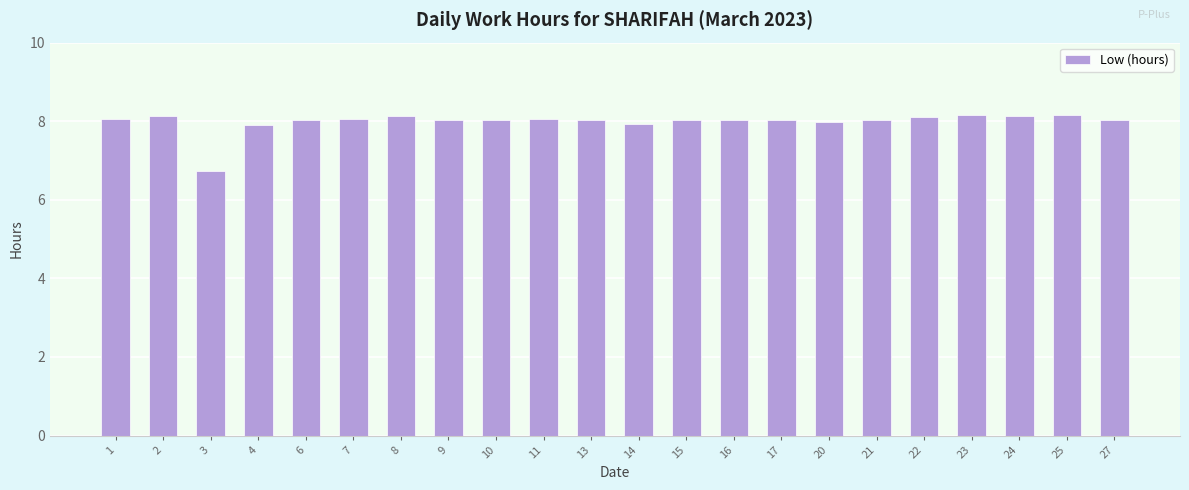

What is the minimum value shown in the chart?

6.7